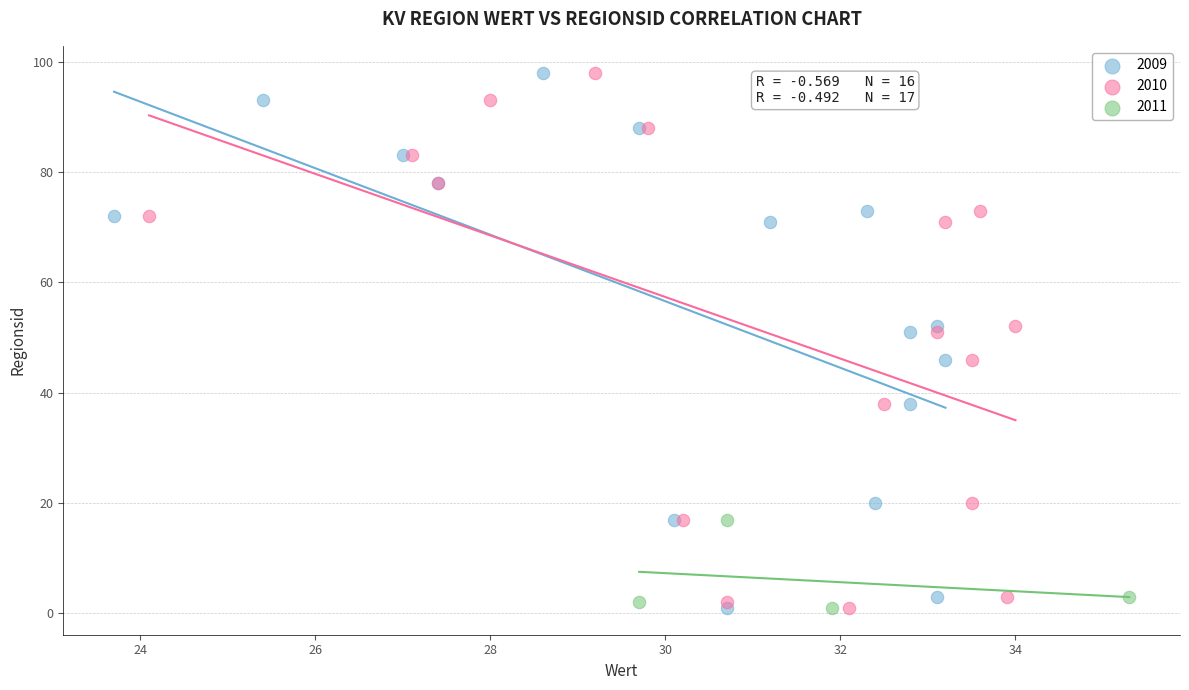

What are all the series names shown in the legend?

2009, 2010, 2011